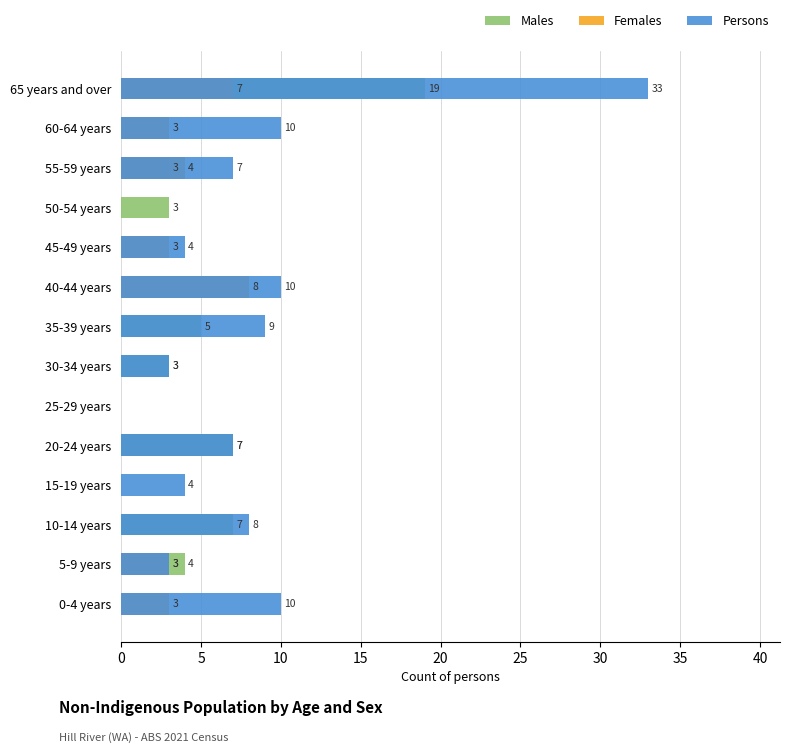

The Females series shows -4 at 30-34 years. True or false?

False